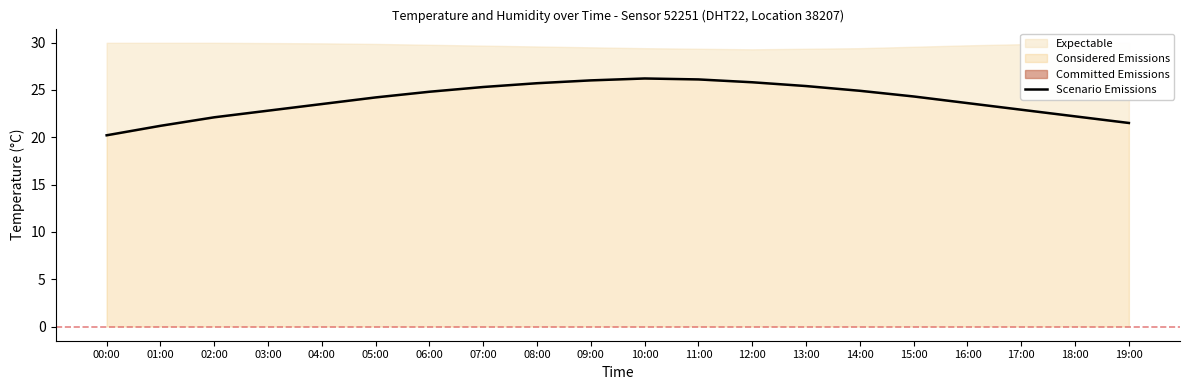

Reading left to right, transcribe all the data shown in this chart.

00:00=20.2	01:00=21.2	02:00=22.1	03:00=22.8	04:00=23.5	05:00=24.2	06:00=24.8	07:00=25.3	08:00=25.7	09:00=26.0	10:00=26.2	11:00=26.1	12:00=25.8	13:00=25.4	14:00=24.9	15:00=24.3	16:00=23.6	17:00=22.9	18:00=22.2	19:00=21.5